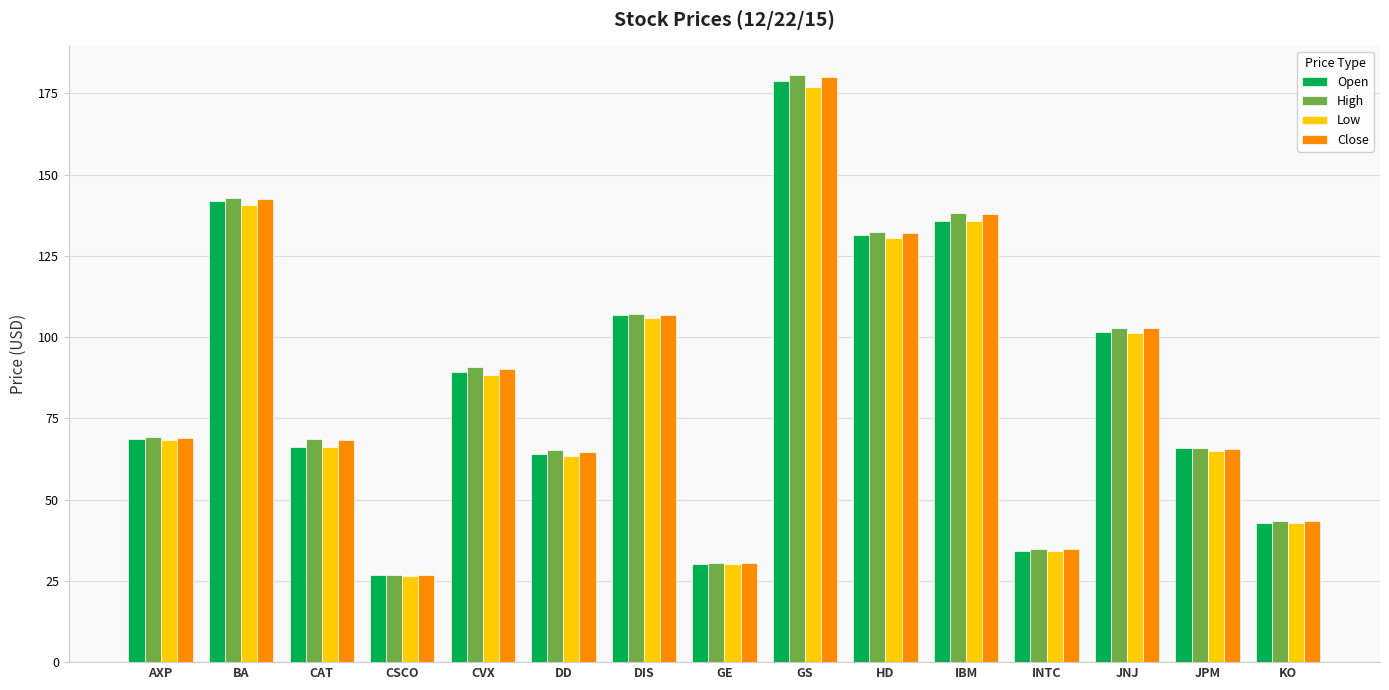

How many data points in Low are less than 68?

7